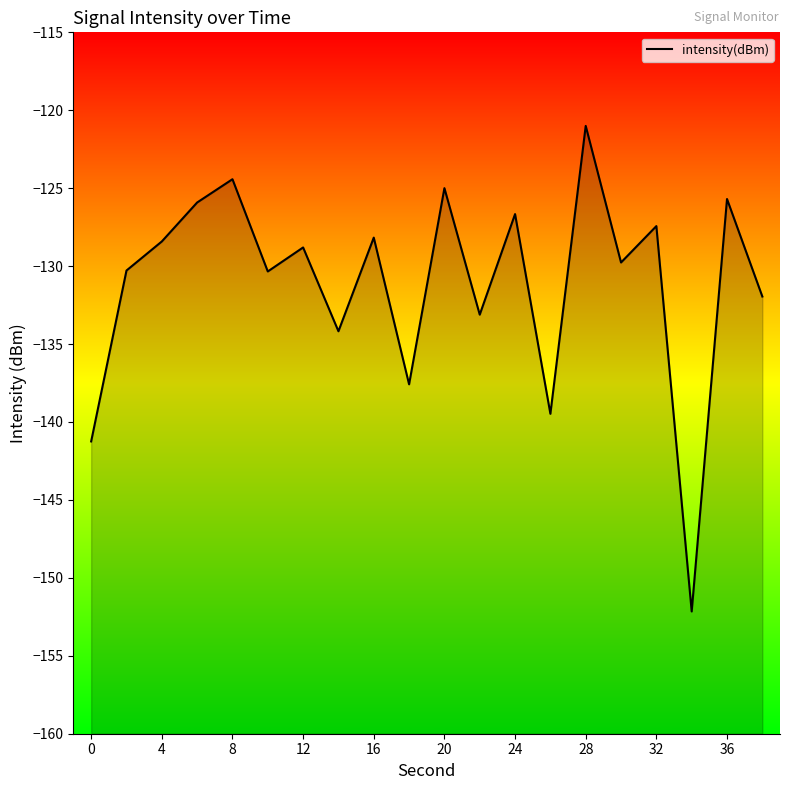

Read the value at 36.

-125.7